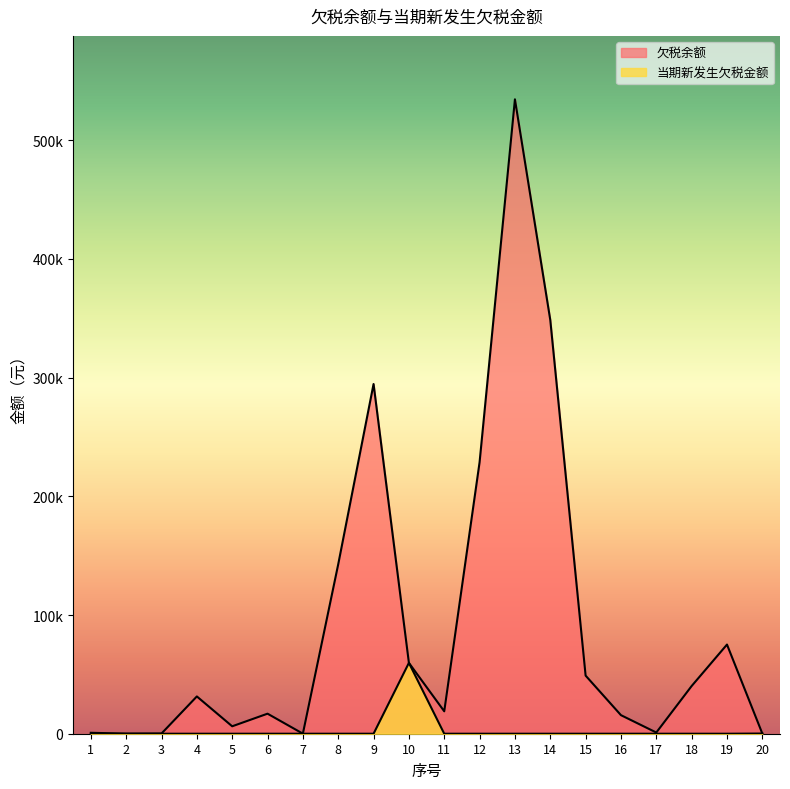

At which category does 欠税余额 reach its first local valley?

2